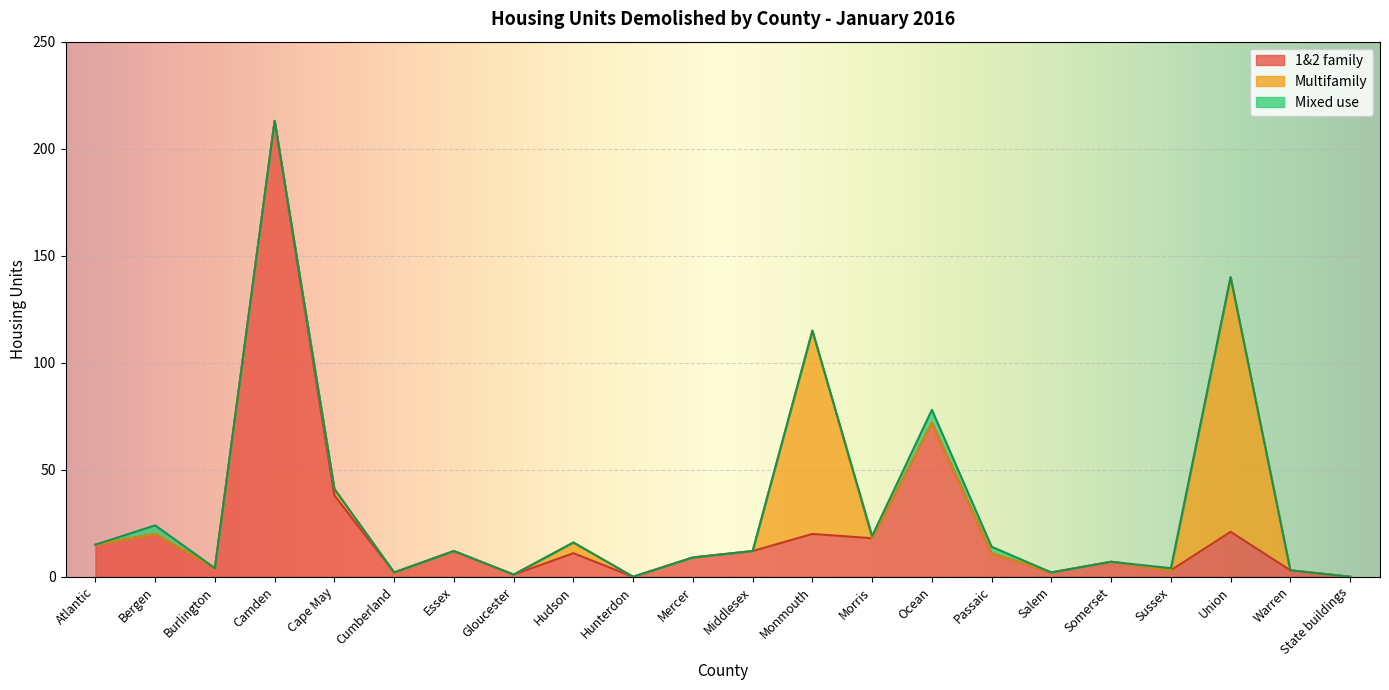

At how many categories does at least one series exceed 95?

2